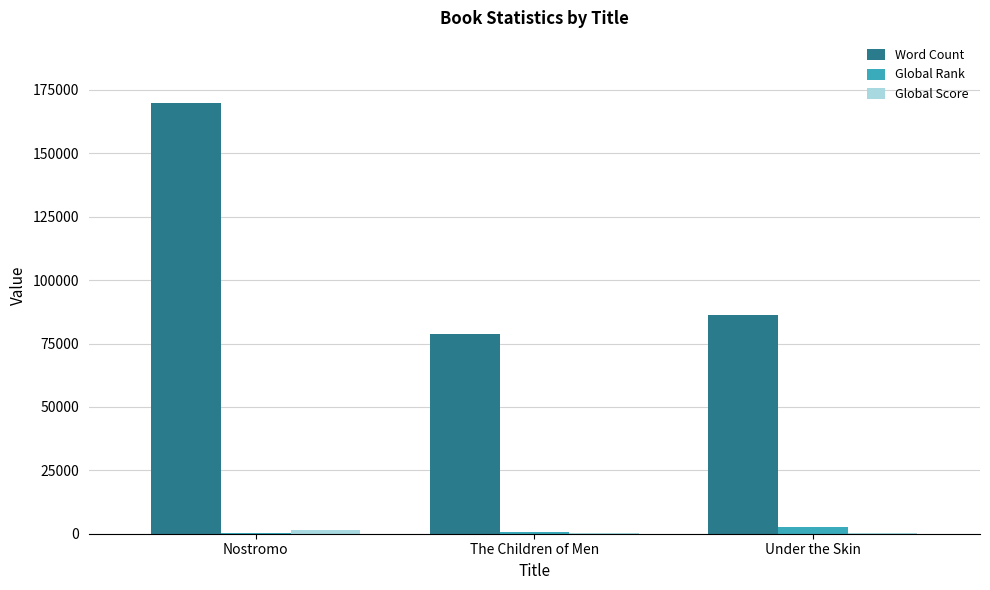

At which category is the sum across all series the highest?

Nostromo